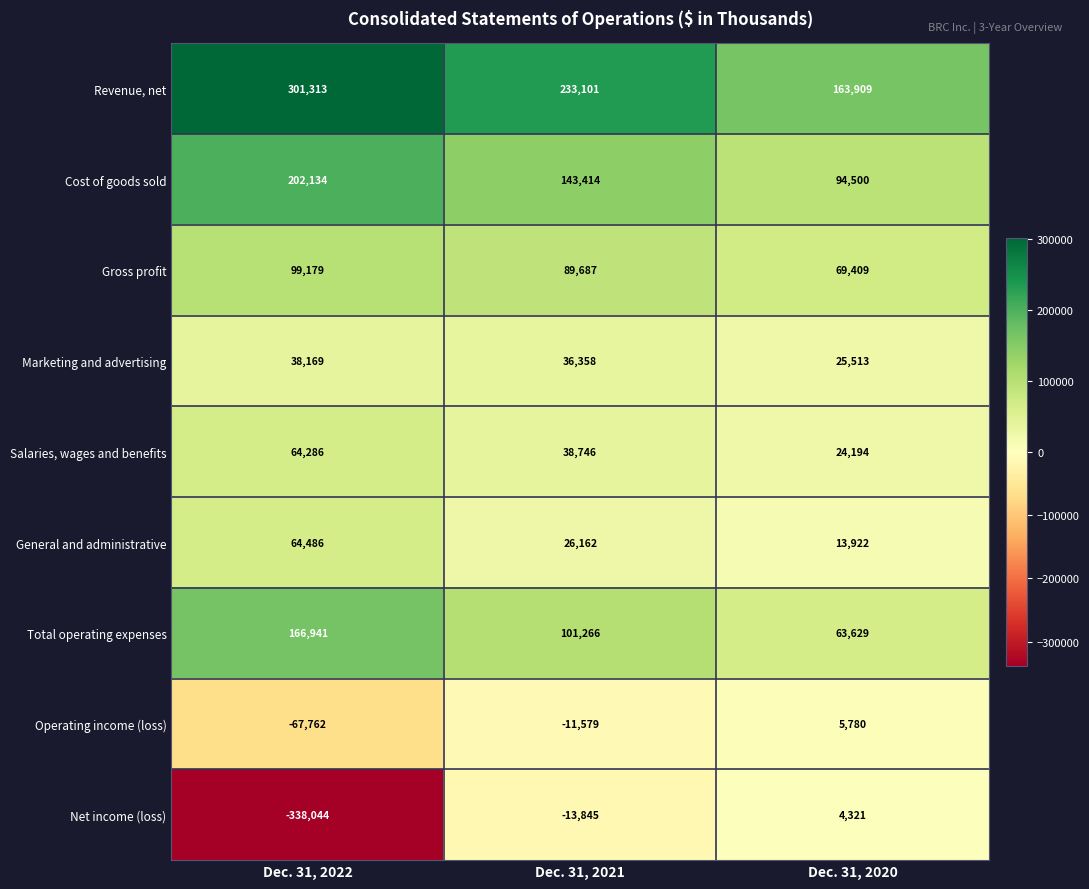

Reading right to left, list all the values displayed in this chart.

Revenue, net: Dec. 31, 2020=163909	Dec. 31, 2021=233101	Dec. 31, 2022=301313
Cost of goods sold: Dec. 31, 2020=94500	Dec. 31, 2021=143414	Dec. 31, 2022=202134
Gross profit: Dec. 31, 2020=69409	Dec. 31, 2021=89687	Dec. 31, 2022=99179
Marketing and advertising: Dec. 31, 2020=25513	Dec. 31, 2021=36358	Dec. 31, 2022=38169
Salaries, wages and benefits: Dec. 31, 2020=24194	Dec. 31, 2021=38746	Dec. 31, 2022=64286
General and administrative: Dec. 31, 2020=13922	Dec. 31, 2021=26162	Dec. 31, 2022=64486
Total operating expenses: Dec. 31, 2020=63629	Dec. 31, 2021=101266	Dec. 31, 2022=166941
Operating income (loss): Dec. 31, 2020=5780	Dec. 31, 2021=-11579	Dec. 31, 2022=-67762
Net income (loss): Dec. 31, 2020=4321	Dec. 31, 2021=-13845	Dec. 31, 2022=-338044